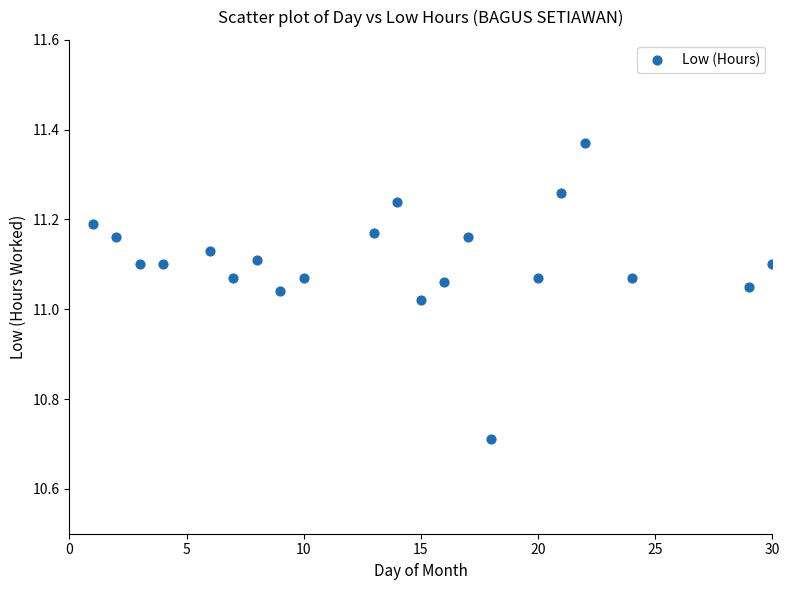

What is the range of Y values (max minus min)?

0.7